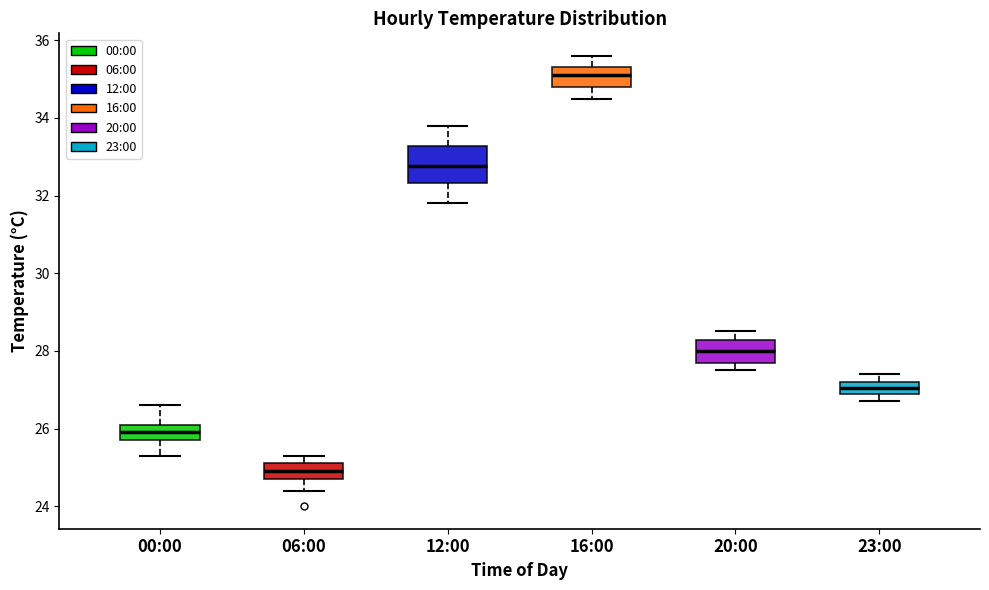

Reading left to right, transcribe this box plot: for each box, give where its median line is, the range the box spans, and where its two whiskers end, as read against the y-axis. The values are not printed on the chart, so give them approximately, as read against the axis.

00:00: median 26.0, box 25.8 to 26.2, whiskers 25.4 to 26.6
06:00: median 25.0, box 24.8 to 25.2, whiskers 24.4 to 25.4
12:00: median 32.8, box 32.4 to 33.2, whiskers 31.8 to 33.8
16:00: median 35.2, box 34.8 to 35.4, whiskers 34.6 to 35.6
20:00: median 28.0, box 27.8 to 28.2, whiskers 27.6 to 28.6
23:00: median 27.0 (inside the box), box 27.0 to 27.2, whiskers 26.8 to 27.4